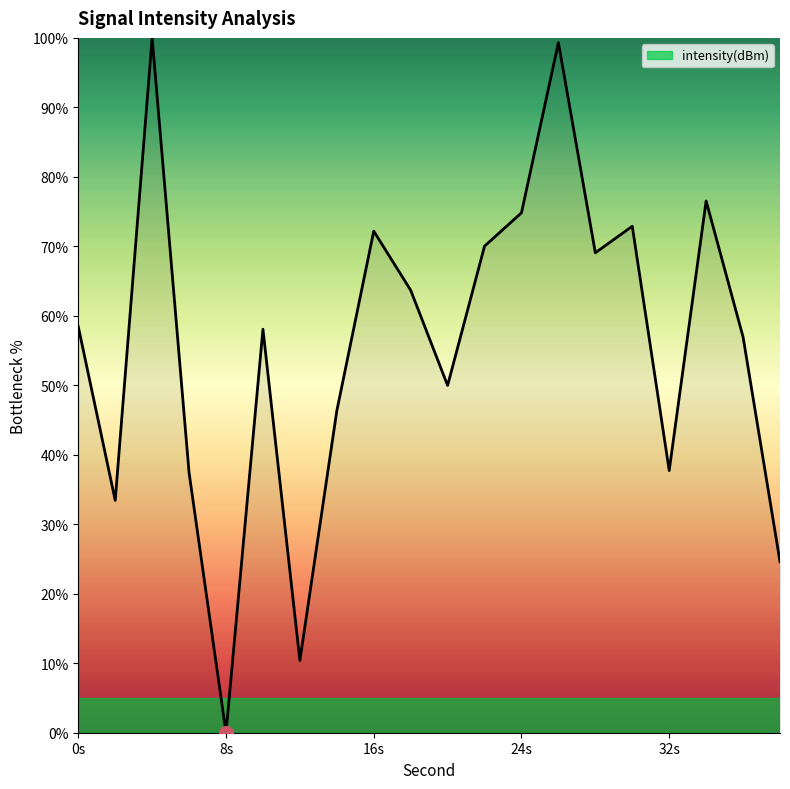

What is the difference between the maximum and minimum values?

100.0